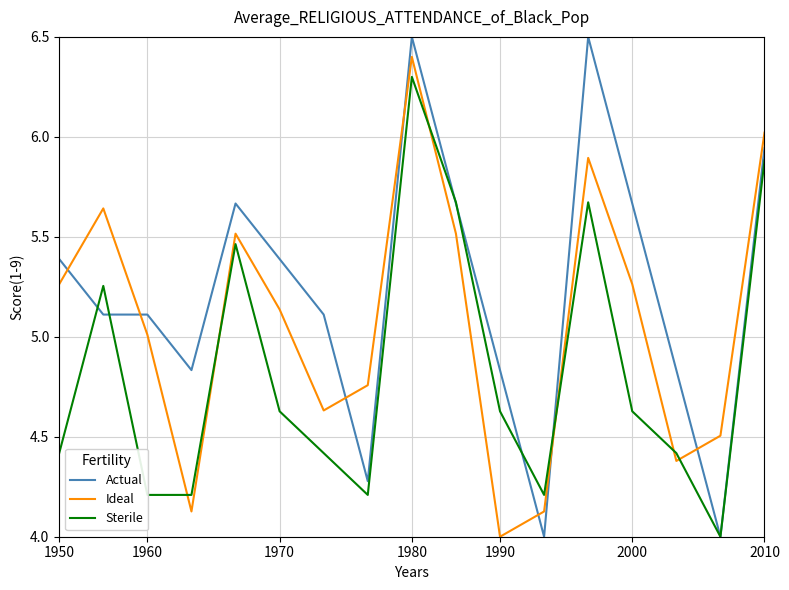

After their last crossing, which series has the higher values: Actual or Ideal?

Ideal